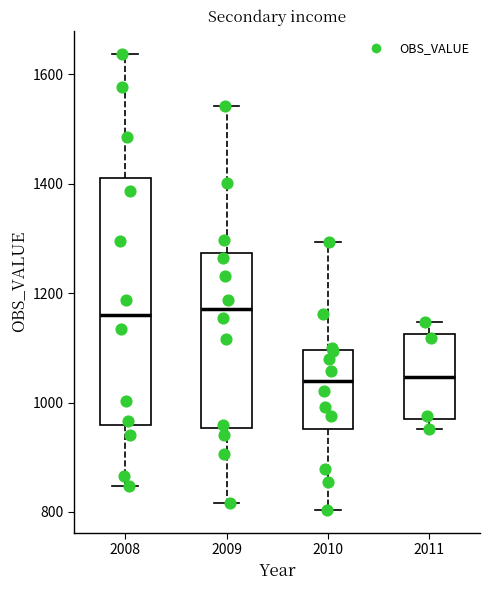

Which box is the tallest, from its lower edge to its upper edge?

2008